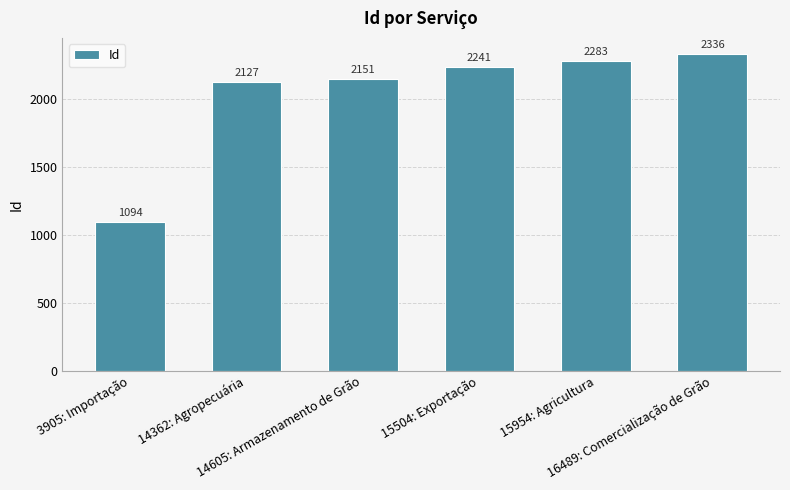

What is the difference between the values at 16489: Comercialização de Grão and 14605: Armazenamento de Grão?

185